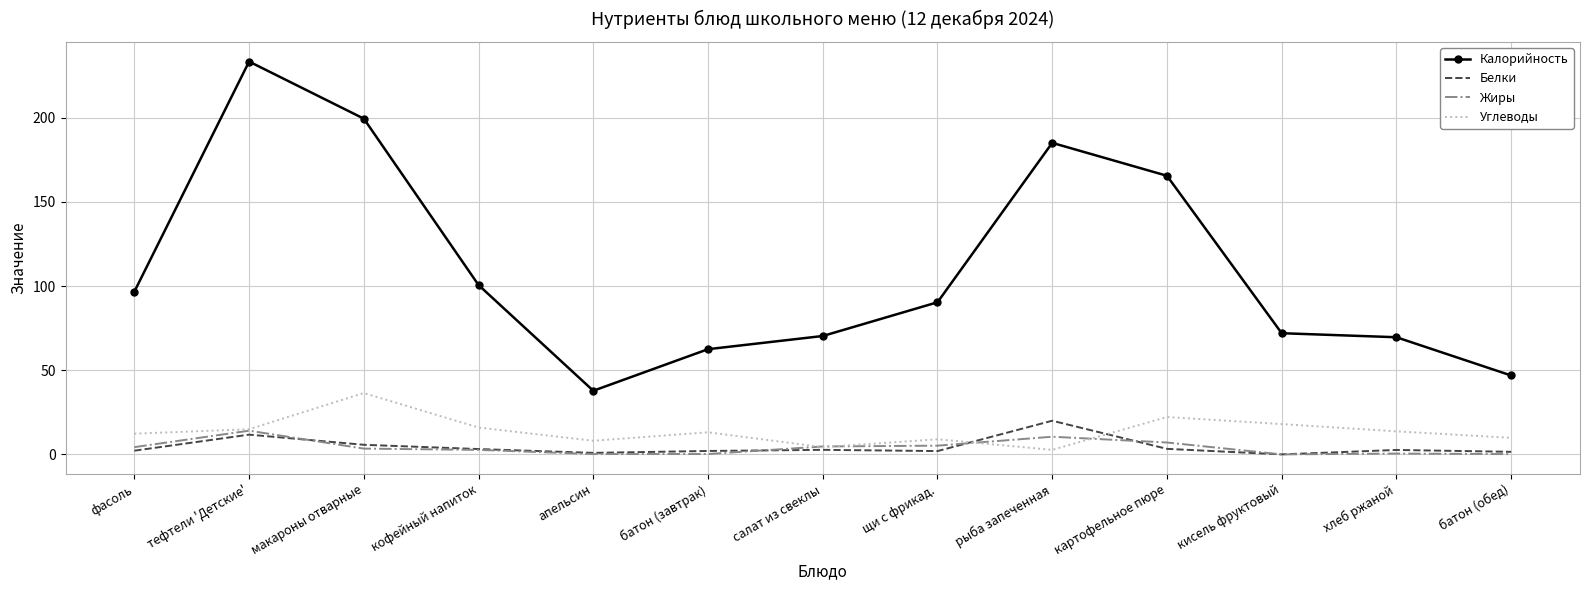

Between батон (завтрак) and щи с фрикад., which series saw the biggest shift?

Калорийность